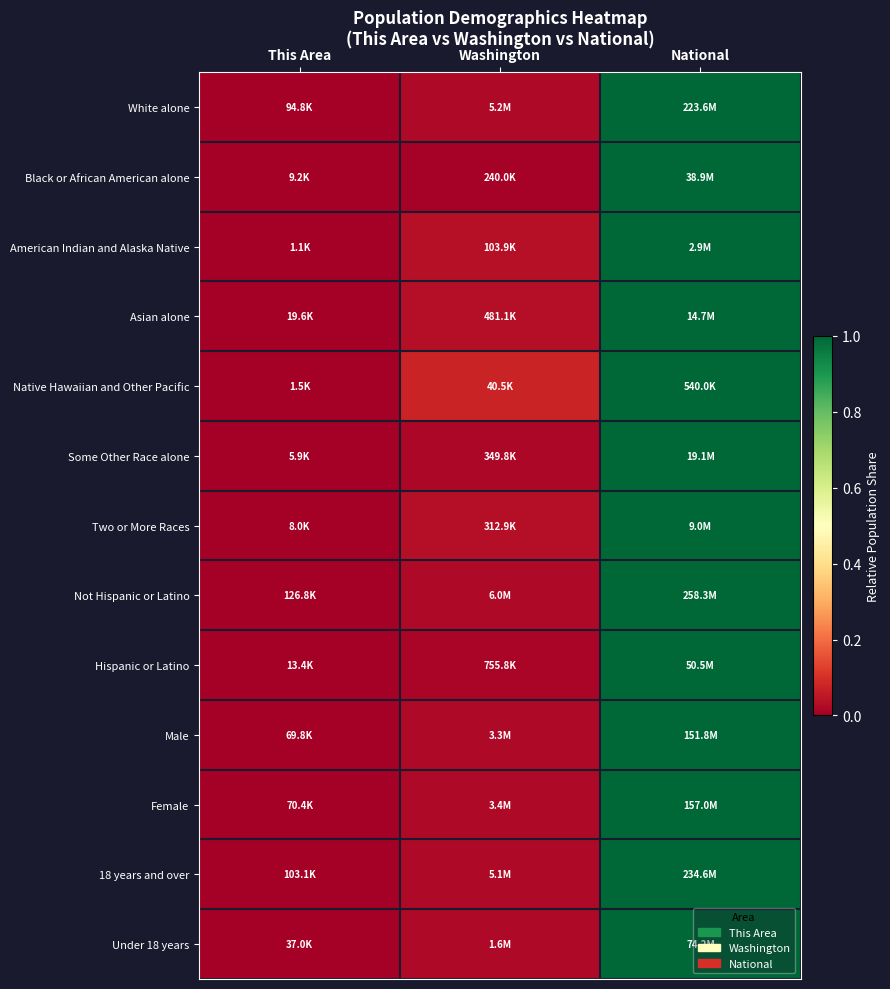

At which category is the sum across all series the highest?

National